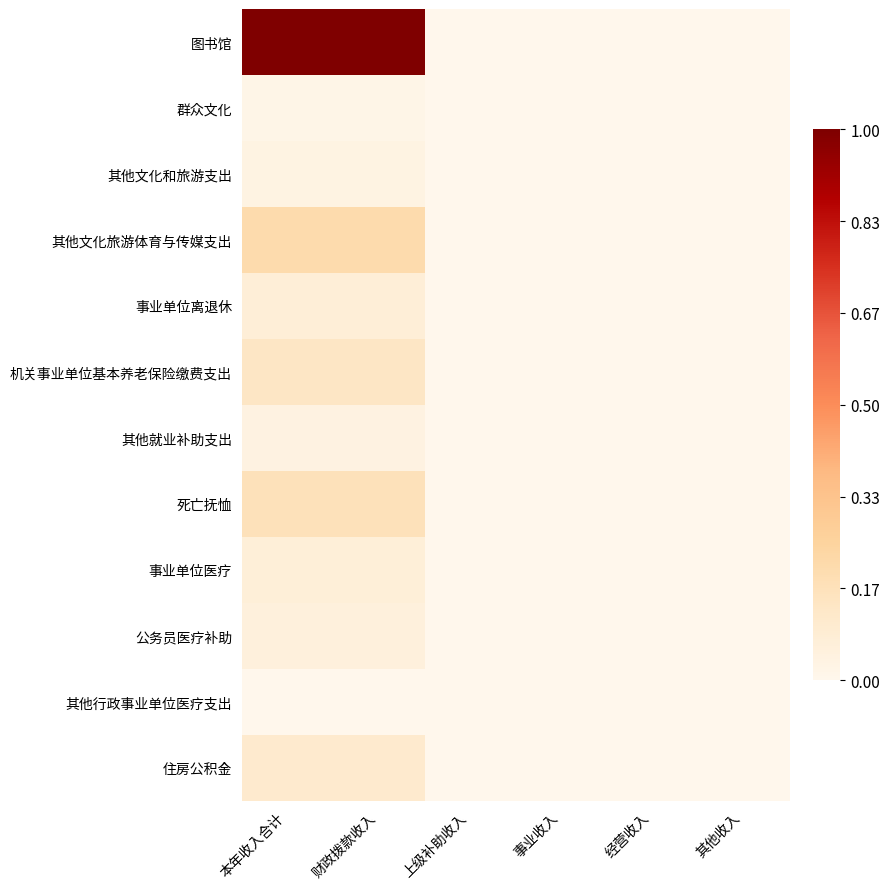

Between 本年收入合计 and 事业收入, which series saw the biggest shift?

图书馆